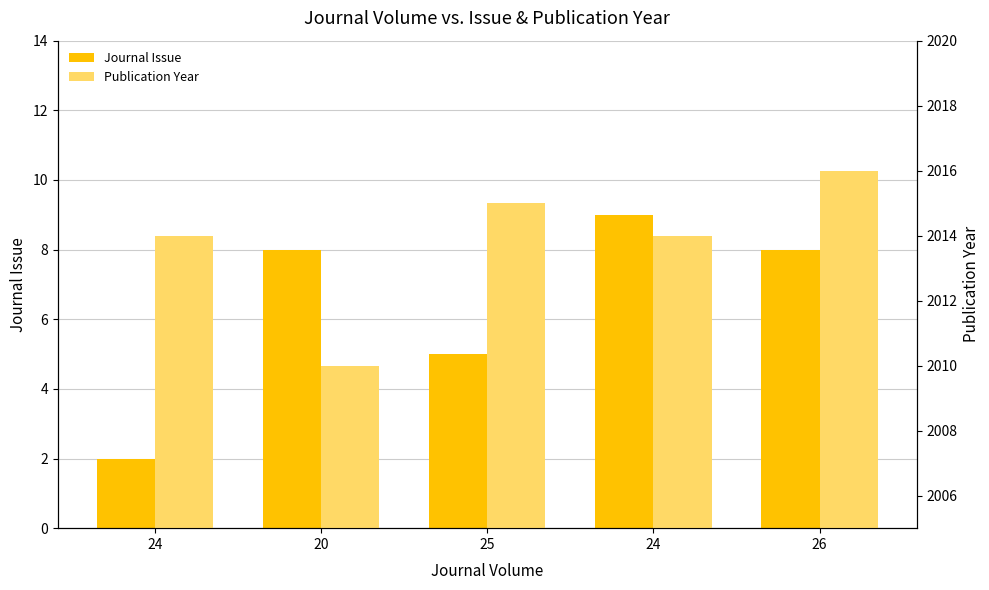

At 20, list the series in order from largest to smallest.

Publication Year, Journal Issue